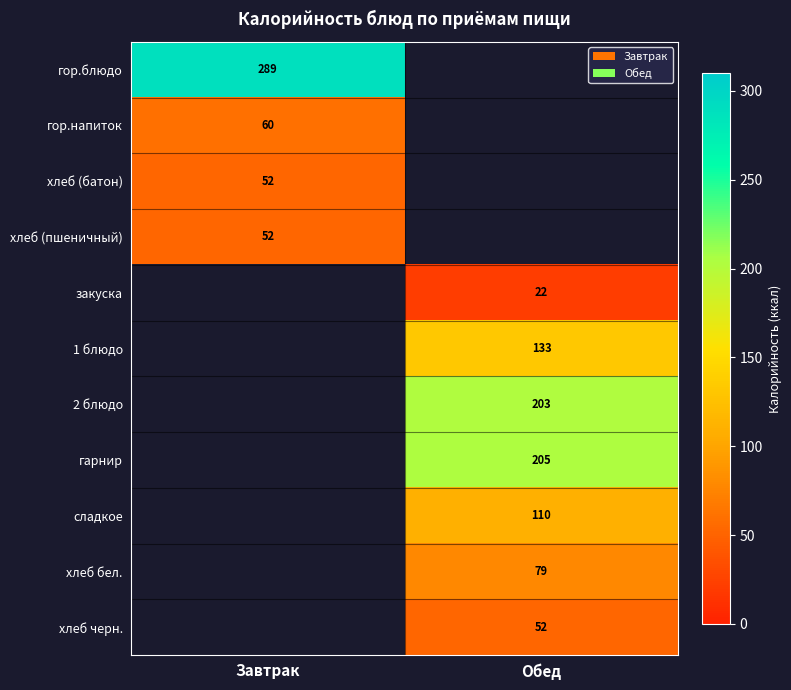

True or false: хлеб черн. has a value of 52 at Обед.

True